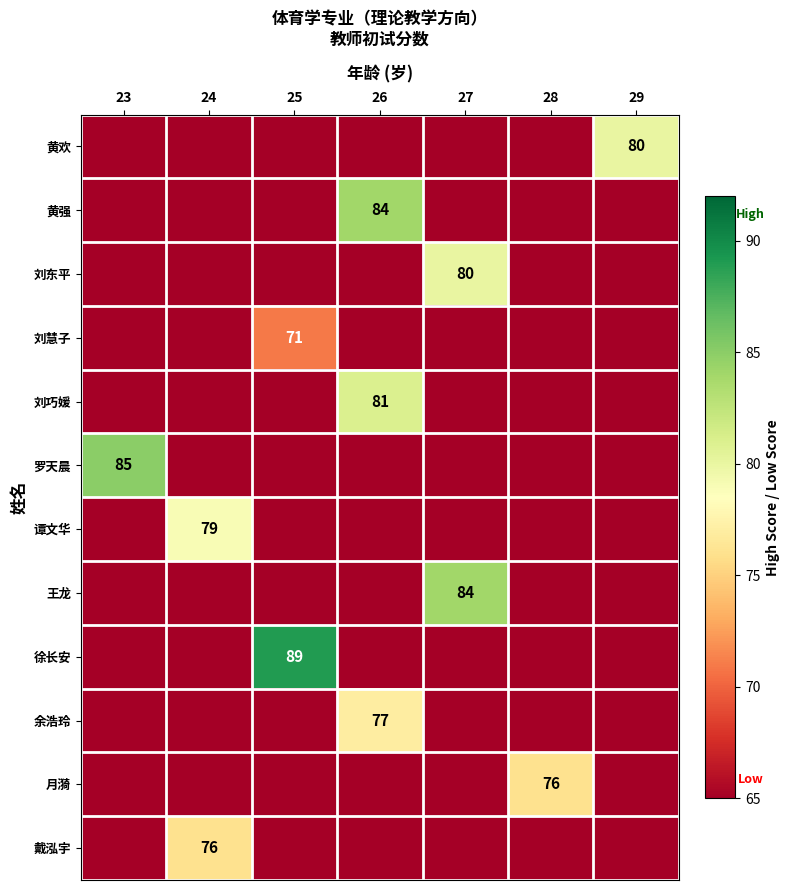

What is the total value across all series at 23?

85